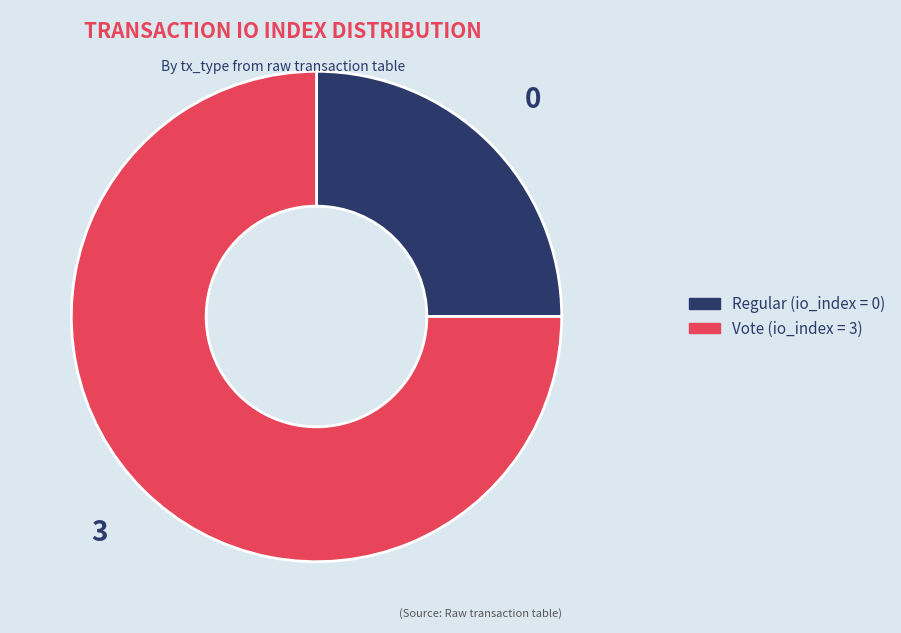

Does any single category account for the majority?

Yes